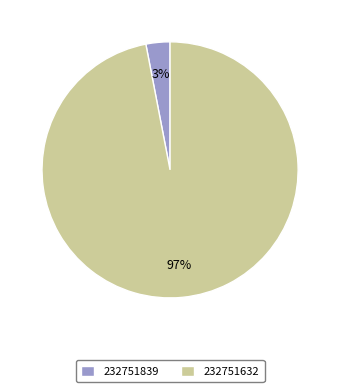

Rank the categories by value from highest to lowest.

232751632, 232751839